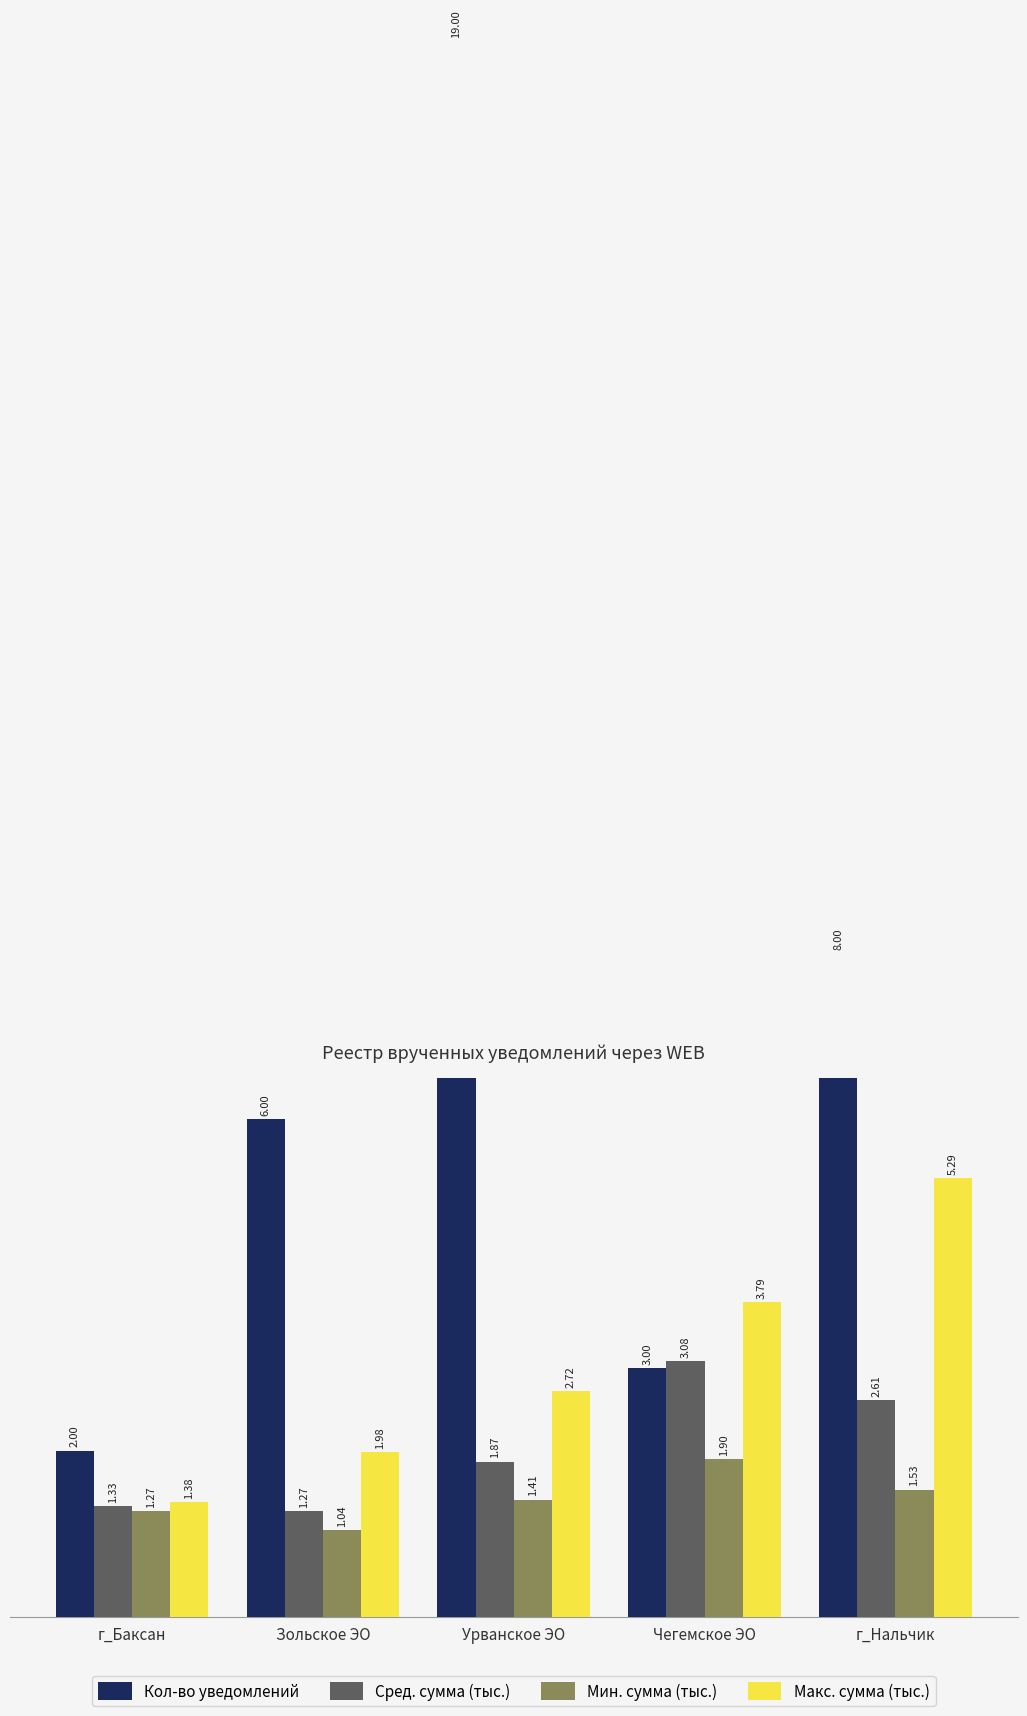

Does the chart contain stacked bars?

No